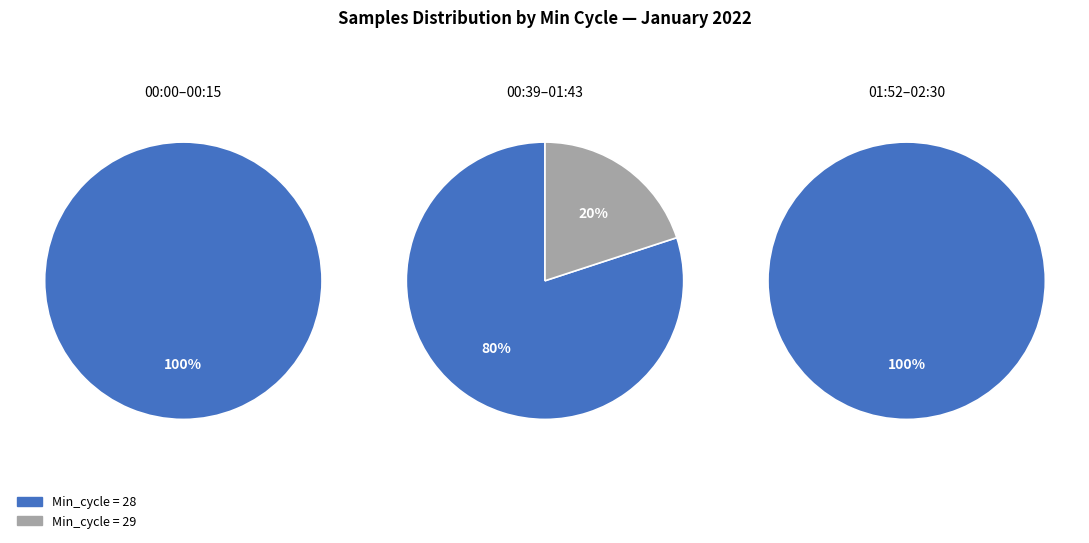

What is the largest slice in the pie chart?

28